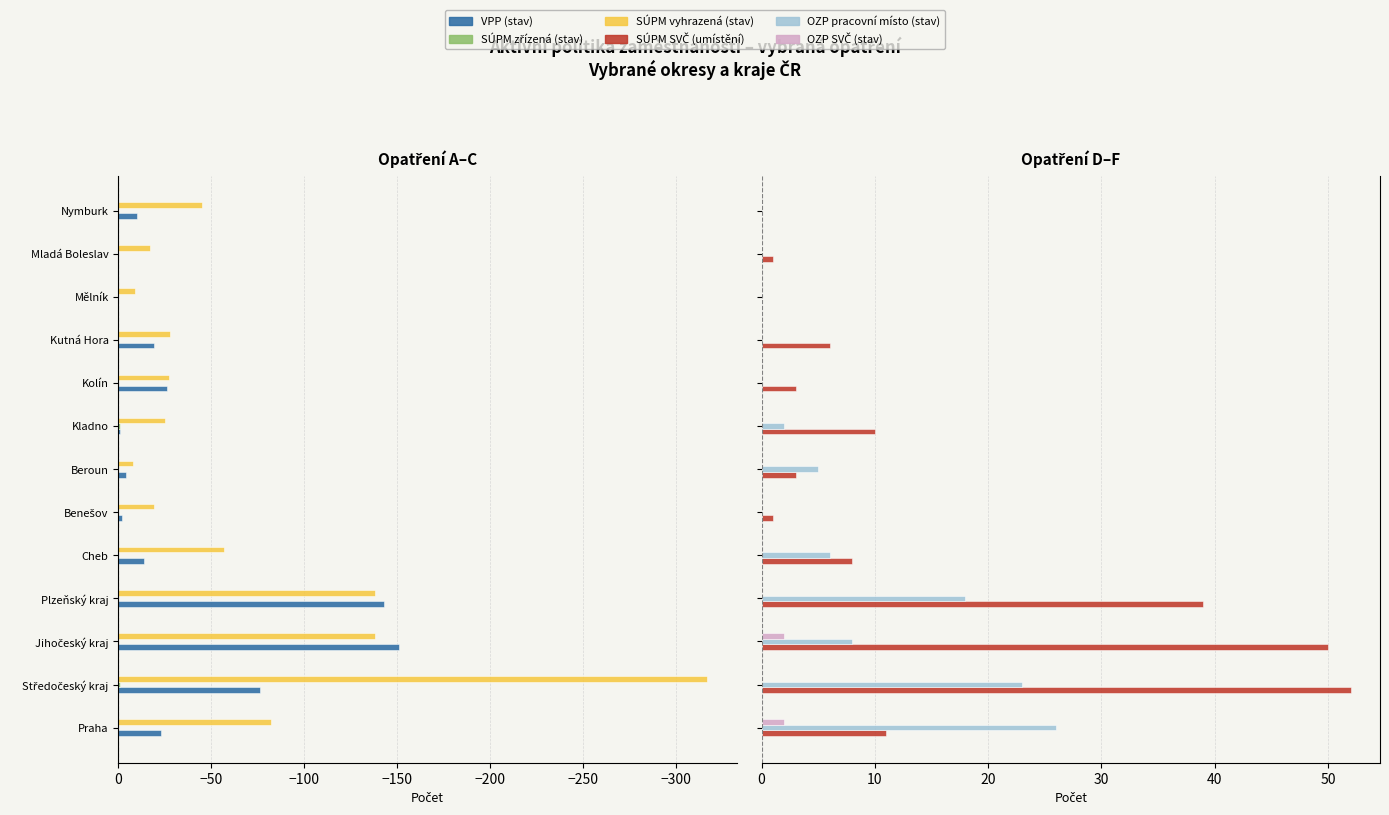

The value of SÚPM vyhrazená (stav) at Mělník is -14. True or false?

False